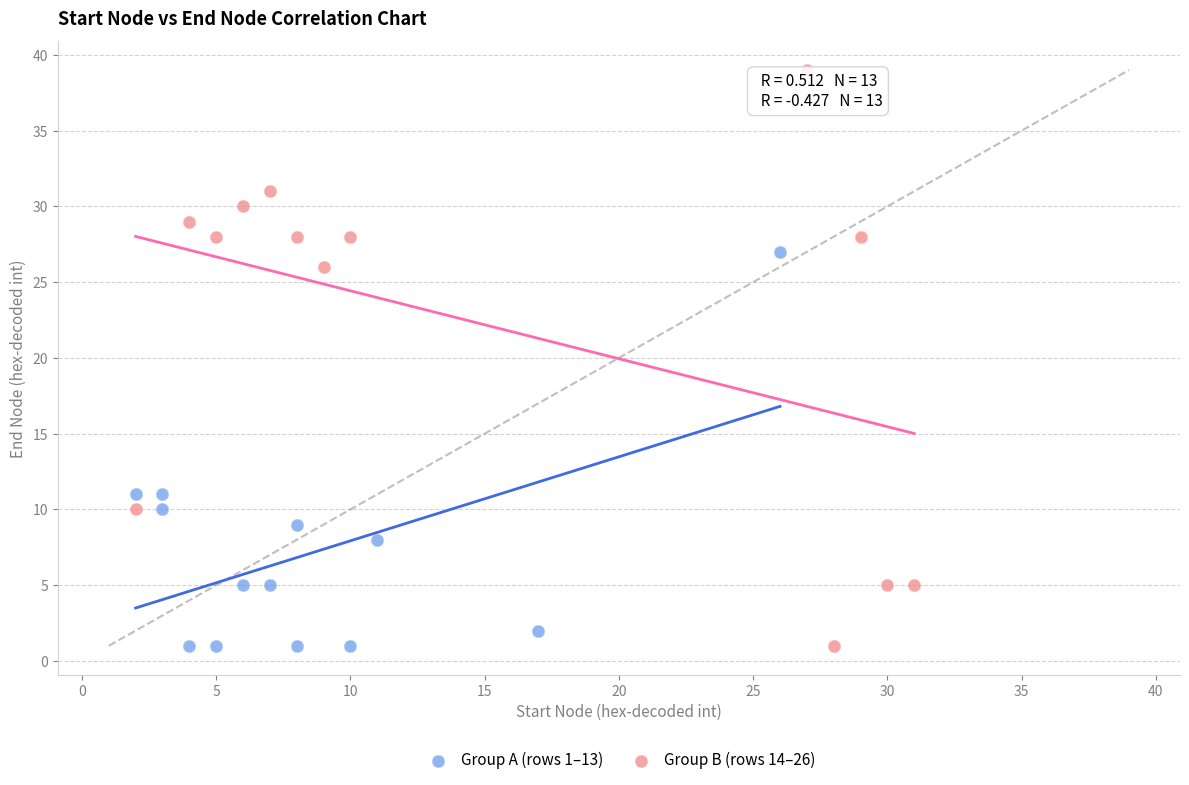

What are all the series names shown in the legend?

Group A (rows 1–13), Group B (rows 14–26)